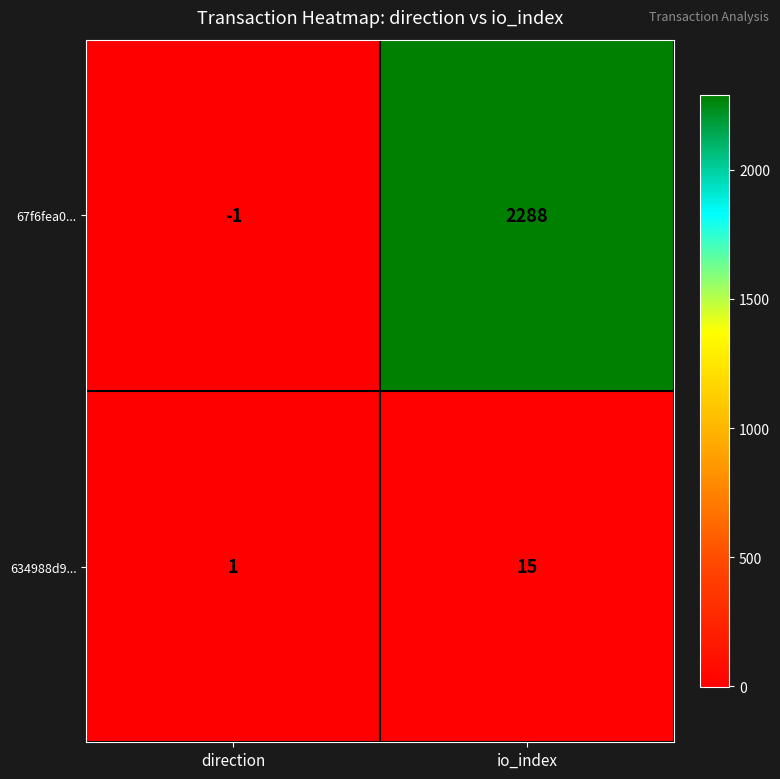

Where is 67f6fea0... nearest to the value 1143?

direction